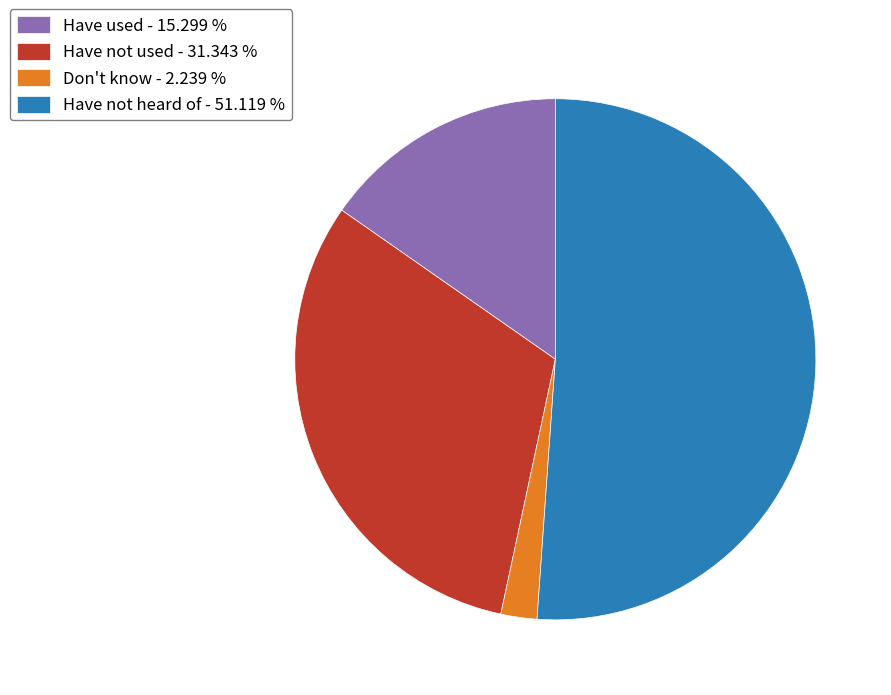

Do Have used - 15.299 % and Have not heard of - 51.119 % together represent more than half of the pie?

Yes